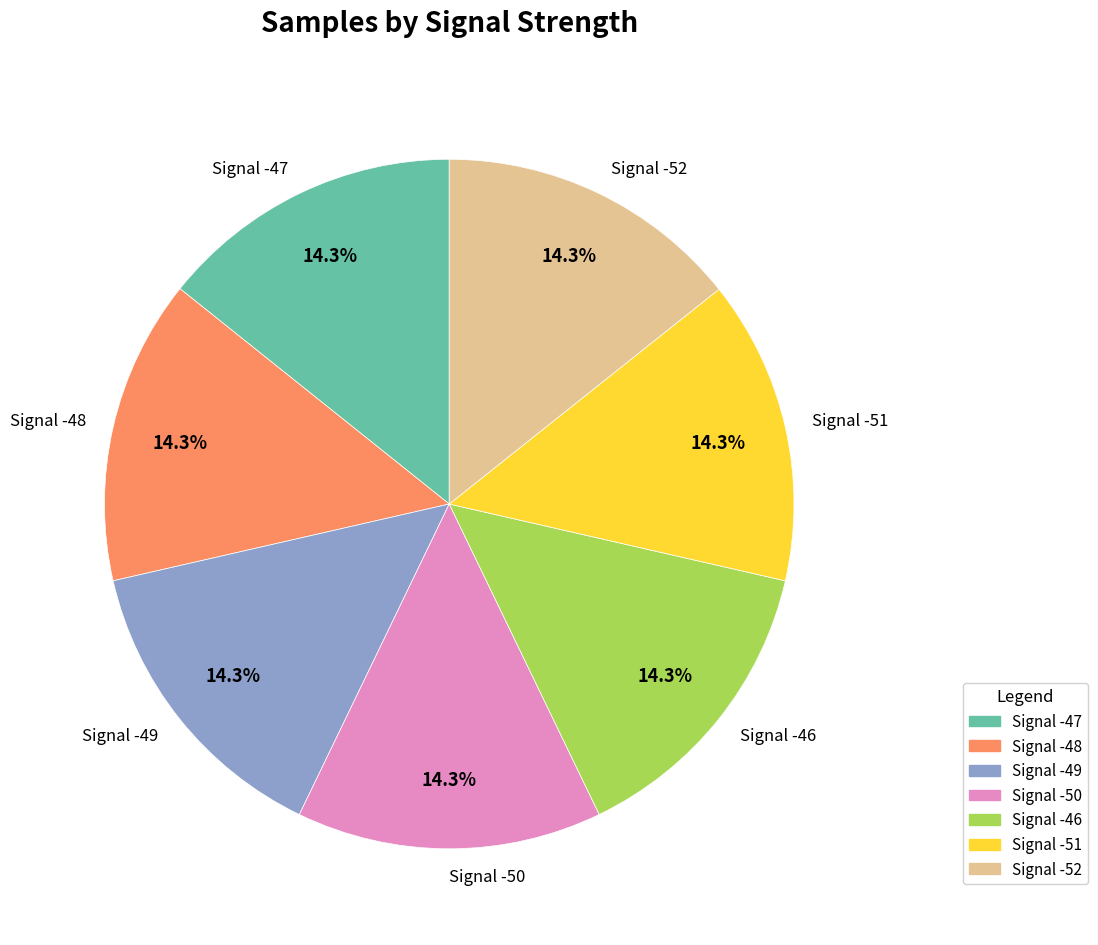

Approximately how many times larger is the value at Signal -47 compared to Signal -46?

1.0